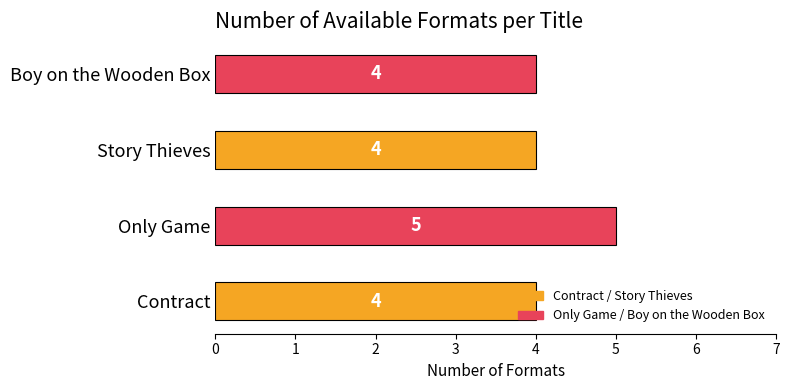

Which has a higher value, Boy on the Wooden Box or Only Game?

Only Game